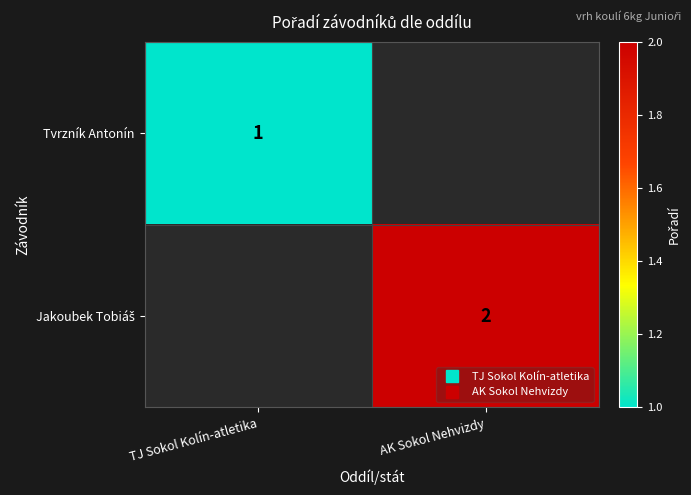

Is the value of Tvrzník Antonín at AK Sokol Nehvizdy greater than the value of Jakoubek Tobiáš at TJ Sokol Kolín-atletika?

No